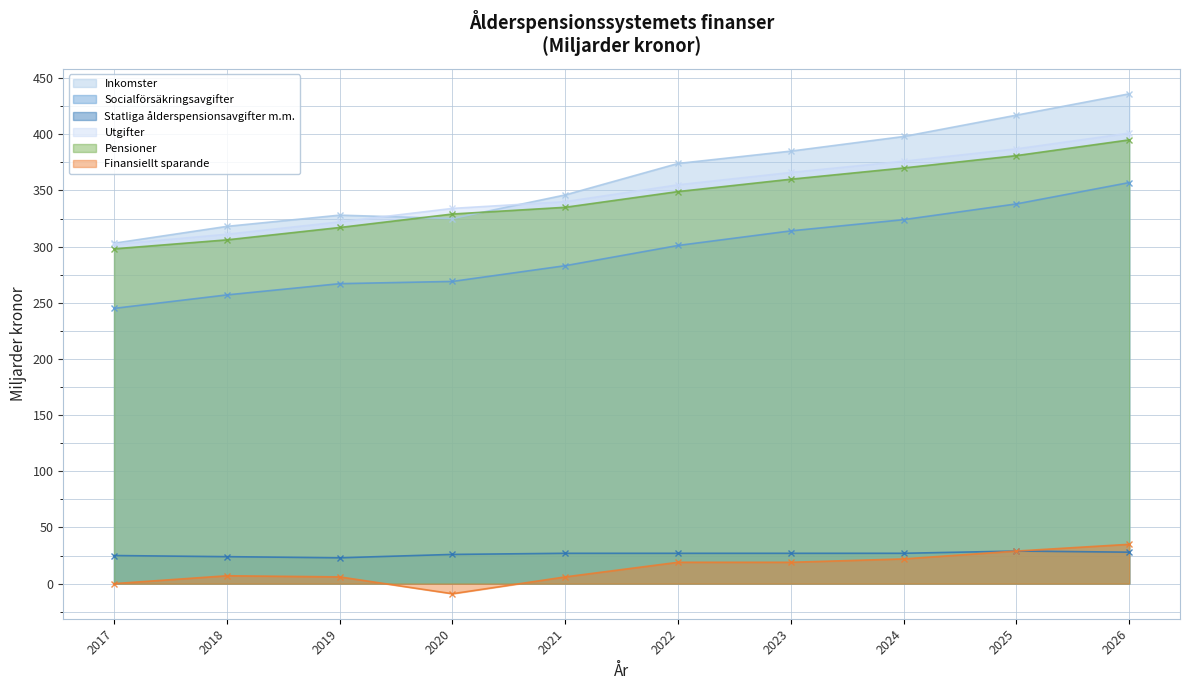

What is the total value across all series at 2026?

1652